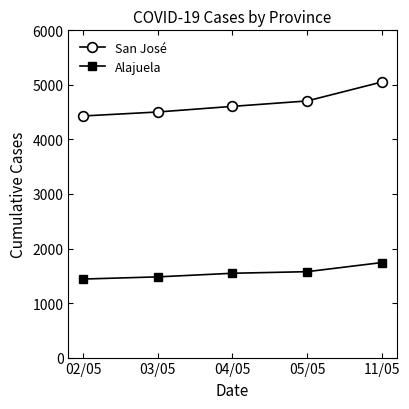

Which series has the largest range (max minus min)?

San José